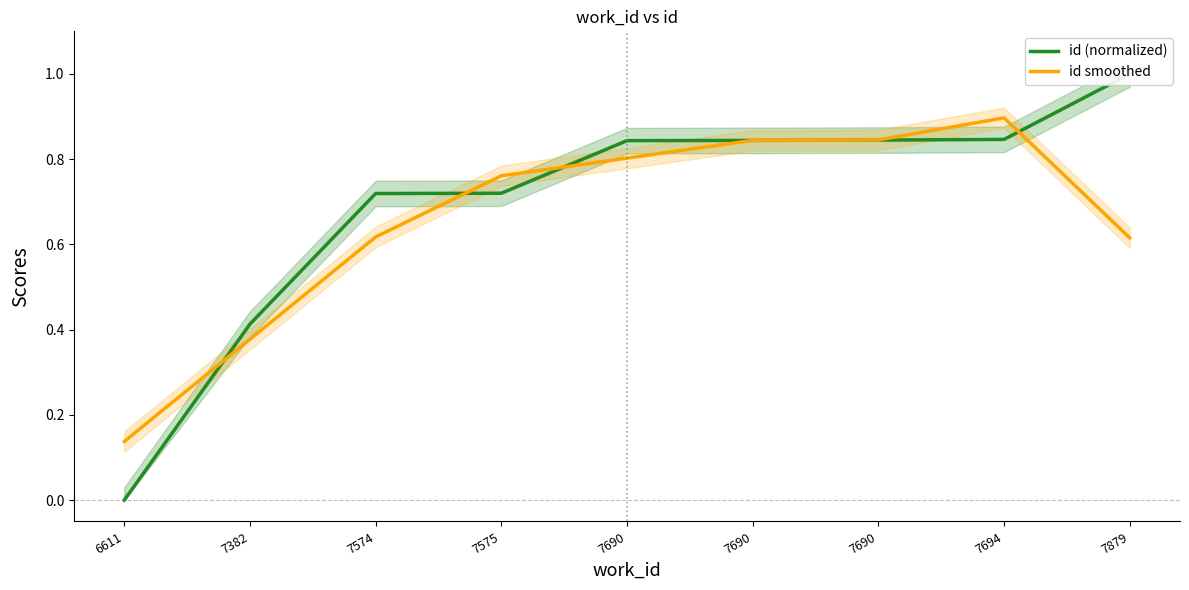

The id (normalized) series shows 0.4 at 7690. True or false?

False